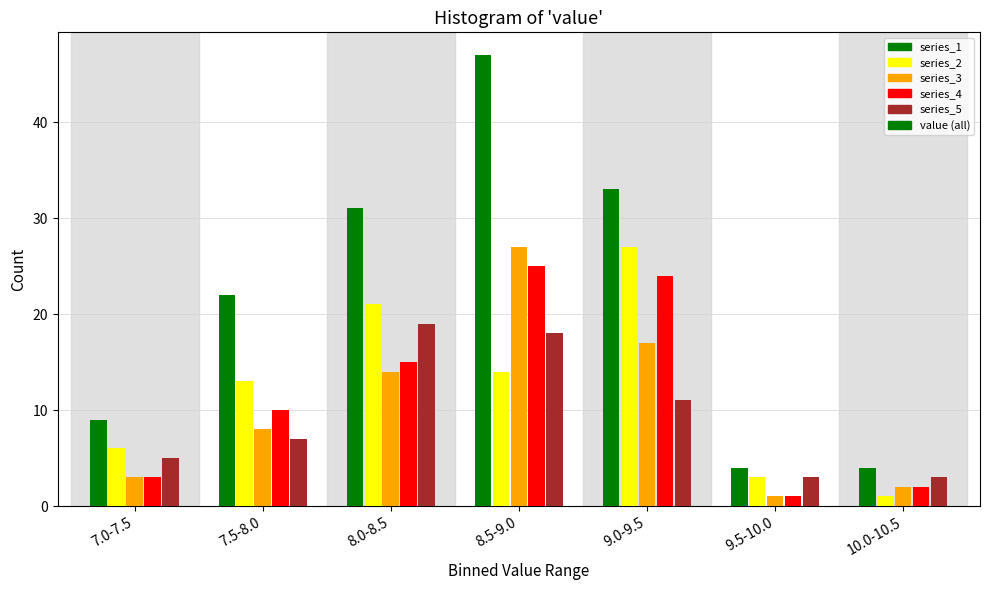

How many bars are there in each group?

6